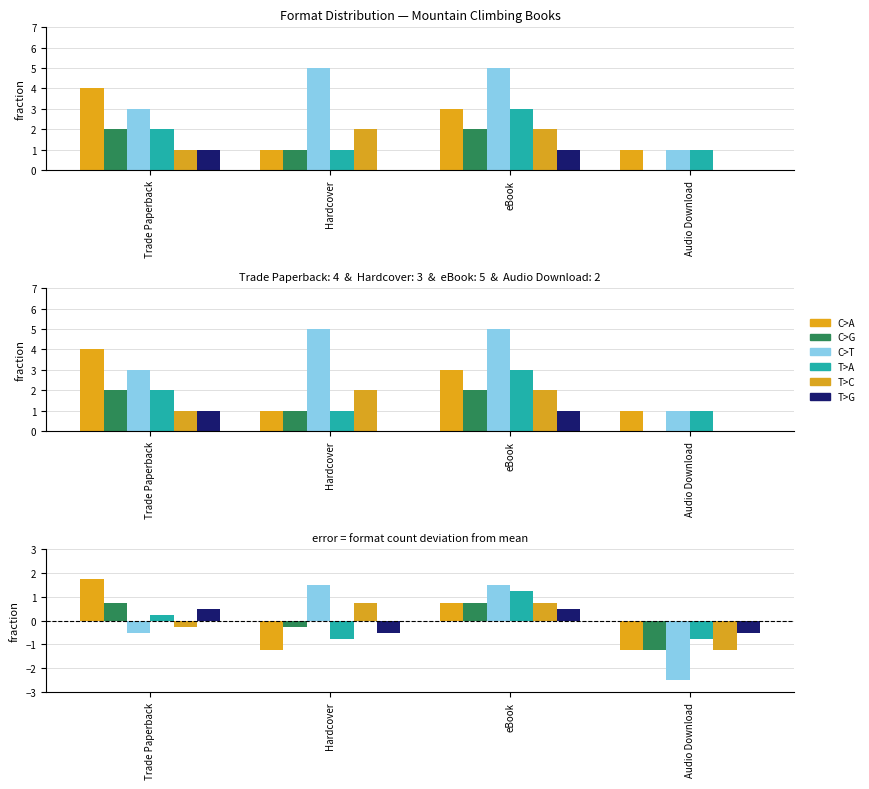

What position from the left is Trade Paperback?

1